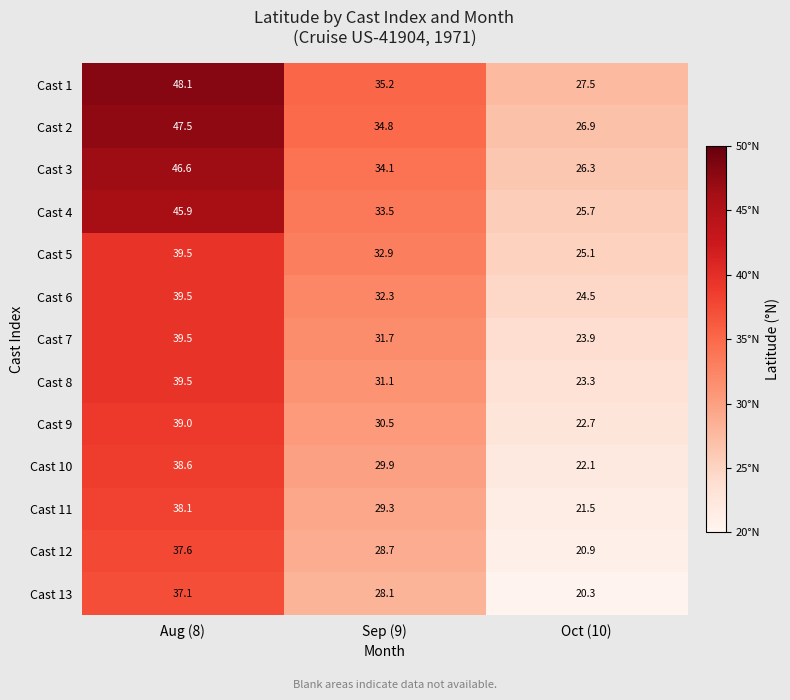

The Cast 5 series shows 14.9 at Aug (8). True or false?

False